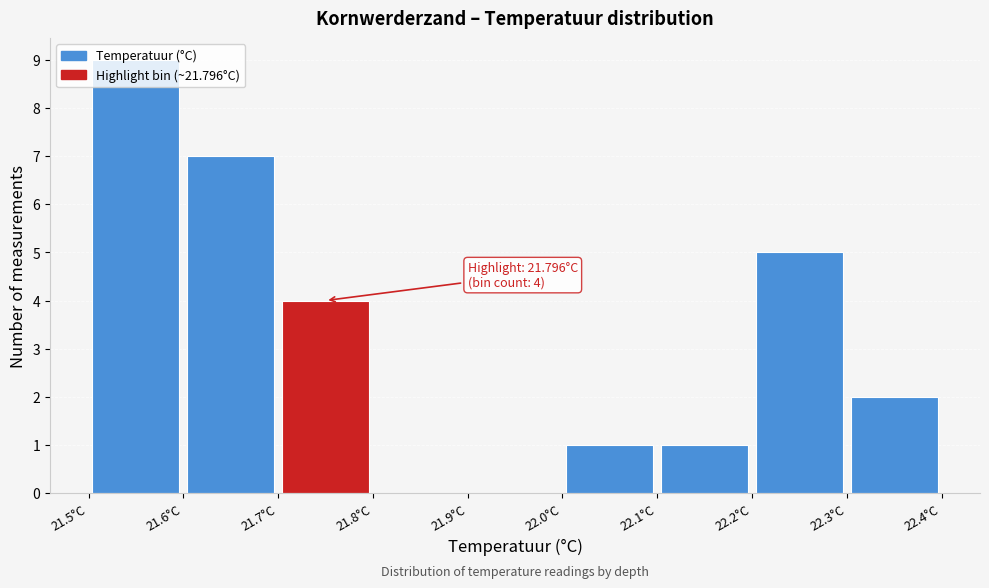

Over which range of the x-axis is the bar tallest?

21.5 to 21.6